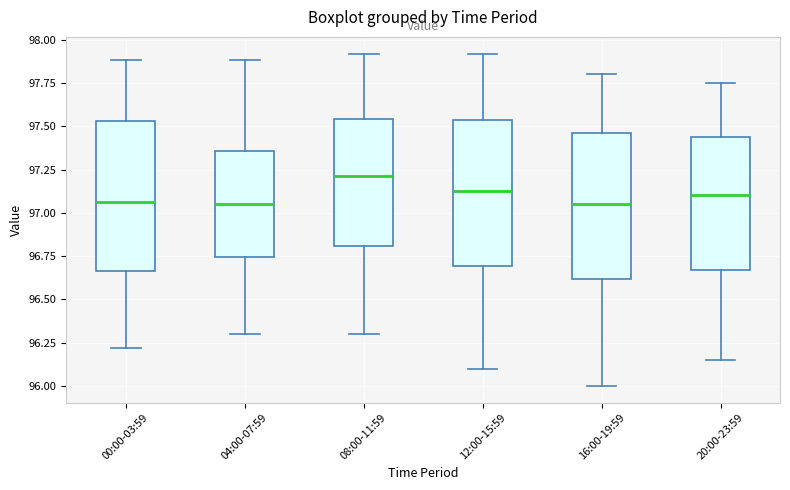

Reading left to right, transcribe this box plot: for each box, give where its median line is, the range the box spans, and where its two whiskers end, as read against the y-axis. The values are not printed on the chart, so give them approximately, as read against the axis.

00:00-03:59: median 97.05, box 96.65 to 97.55, whiskers 96.20 to 97.90
04:00-07:59: median 97.05, box 96.75 to 97.35, whiskers 96.30 to 97.90
08:00-11:59: median 97.20, box 96.80 to 97.55, whiskers 96.30 to 97.90
12:00-15:59: median 97.15, box 96.70 to 97.55, whiskers 96.10 to 97.90
16:00-19:59: median 97.05, box 96.60 to 97.45, whiskers 96.00 to 97.80
20:00-23:59: median 97.10, box 96.65 to 97.45, whiskers 96.15 to 97.75